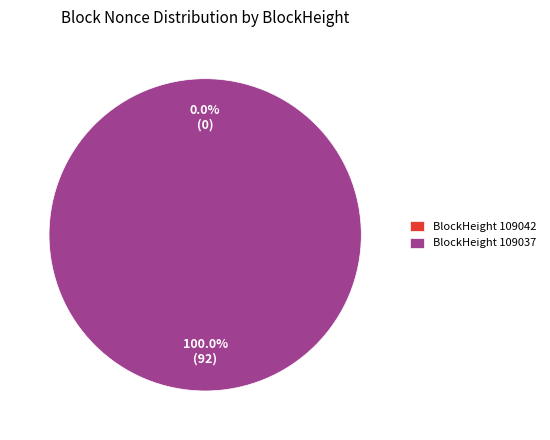

Rank the categories by value from highest to lowest.

109037, 109042